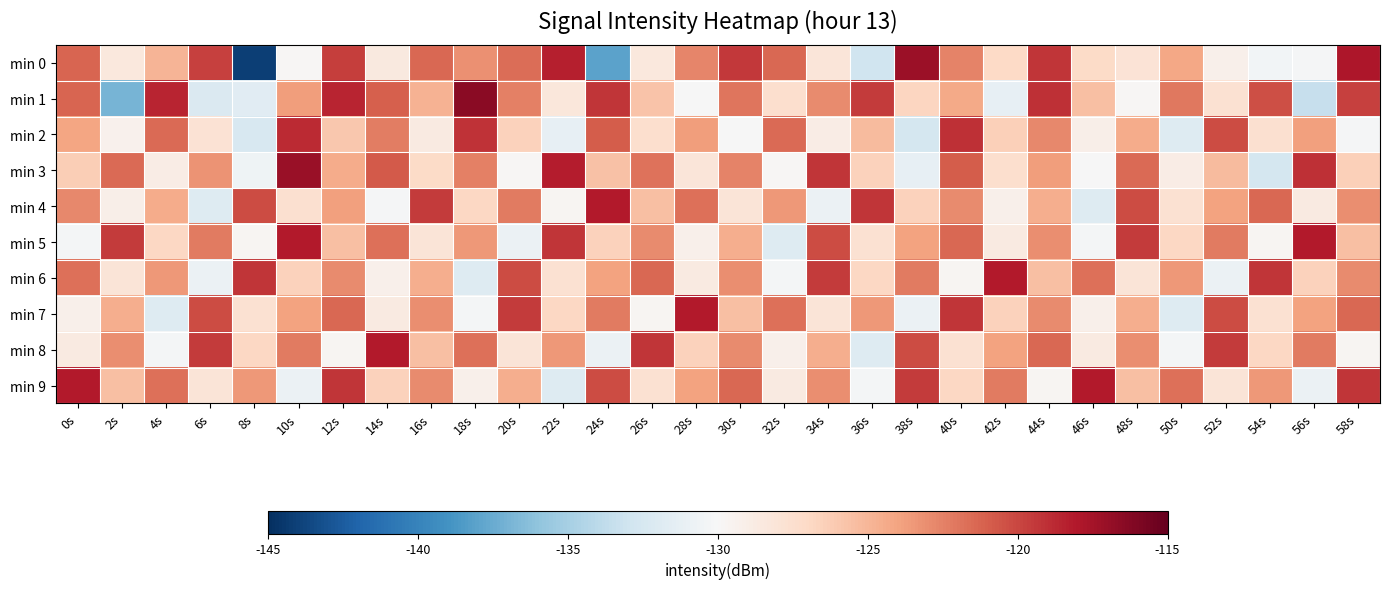

Which series changed the most between 8s and 18s?

min 0